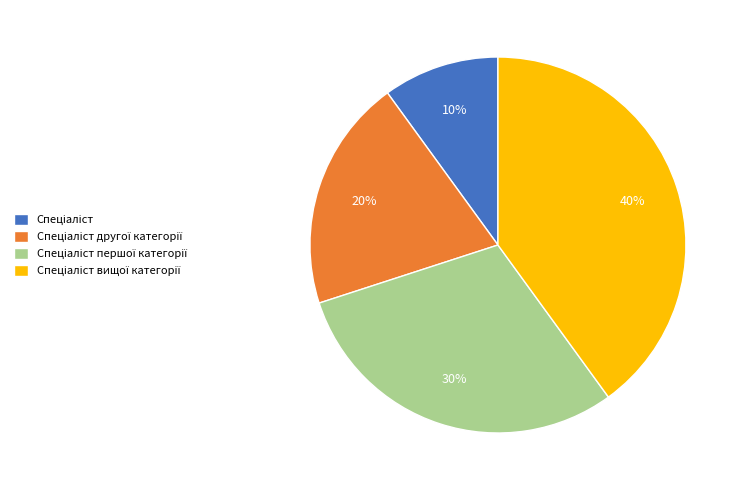

Is there a majority slice in this chart?

No